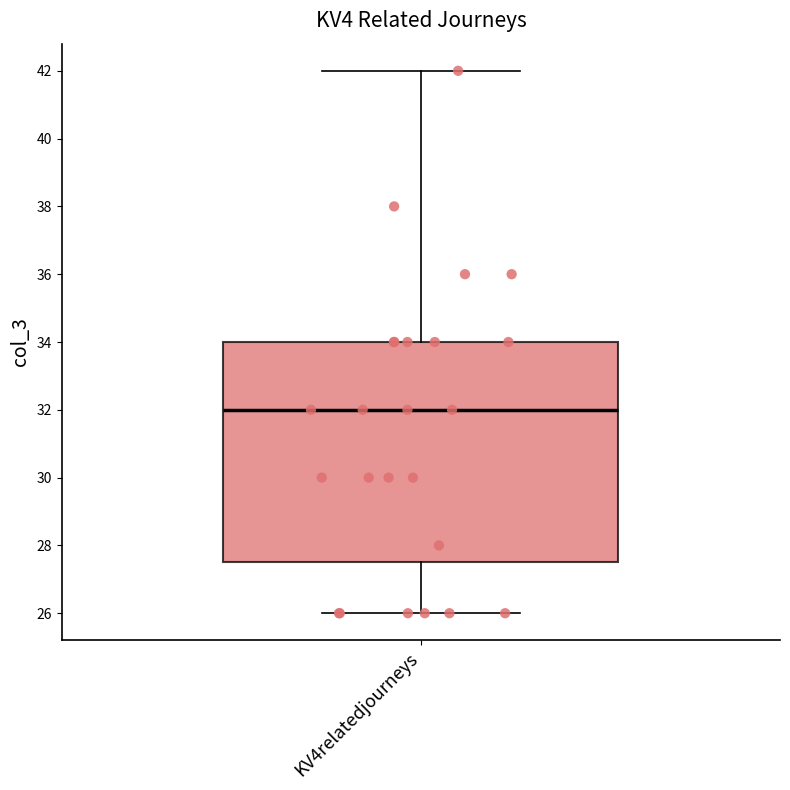

Read this box plot against the y-axis: the position of the median line, the range covered by the box, and the ends of both whiskers. The values are not printed on the chart, so give them approximately, as read against the axis.

median 32.0, box 27.6 to 34.0, whiskers 26.0 to 42.0